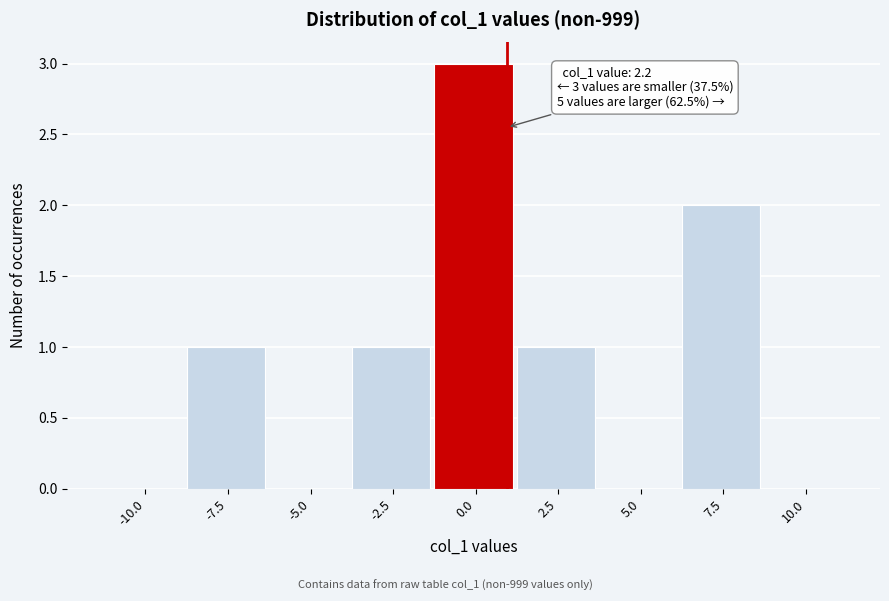

Reading right to left, list all the values displayed in this chart.

10.0=0	7.5=2	5.0=0	2.5=1	0.0=3	-2.5=1	-5.0=0	-7.5=1	-10.0=0